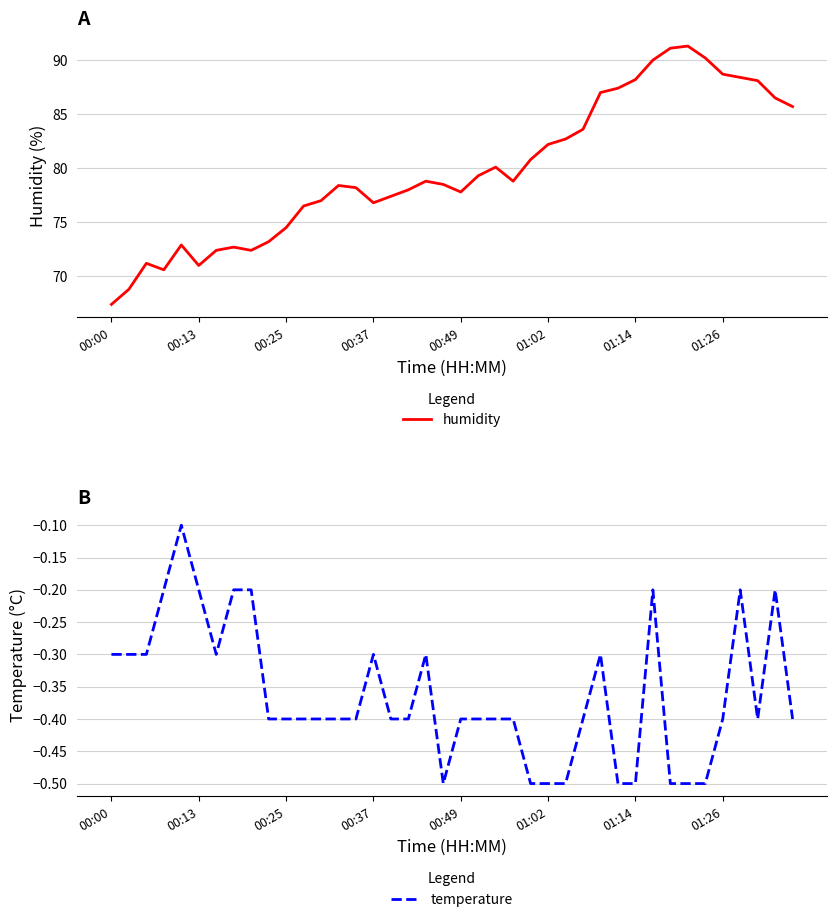

Between 00:00 and 37, which series saw the biggest shift?

humidity